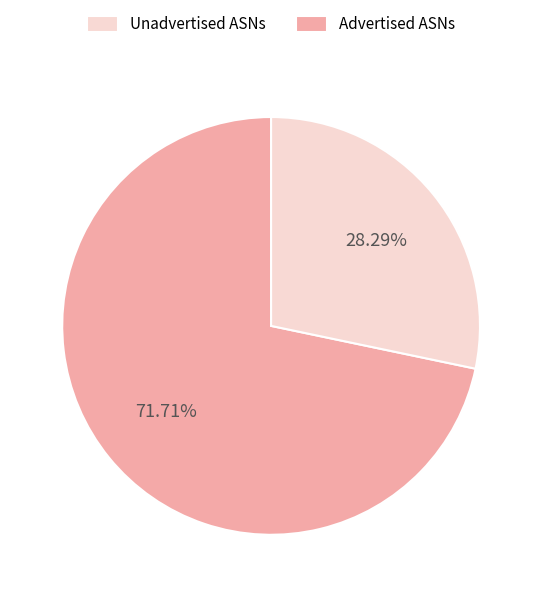

Is there a majority slice in this chart?

Yes